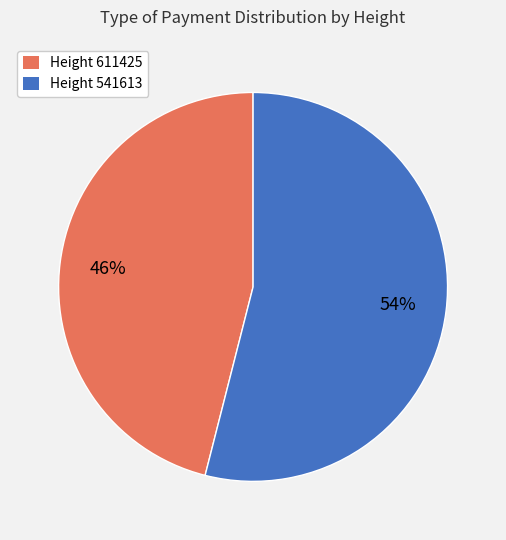

To the nearest percent, what percentage of the pie is Height 611425?

46%